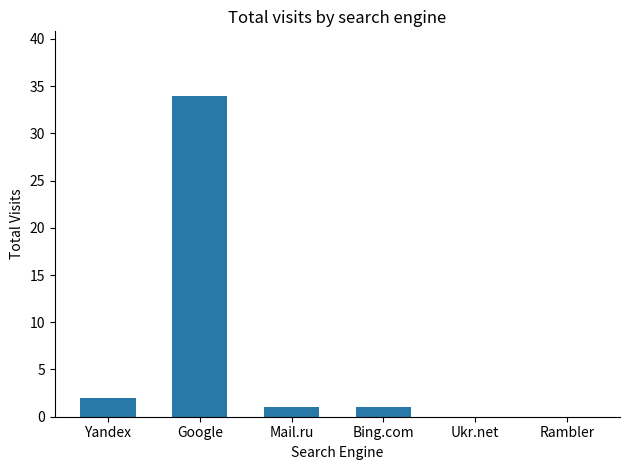

What is the ratio of the value at Bing.com to the value at Mail.ru?

1.0